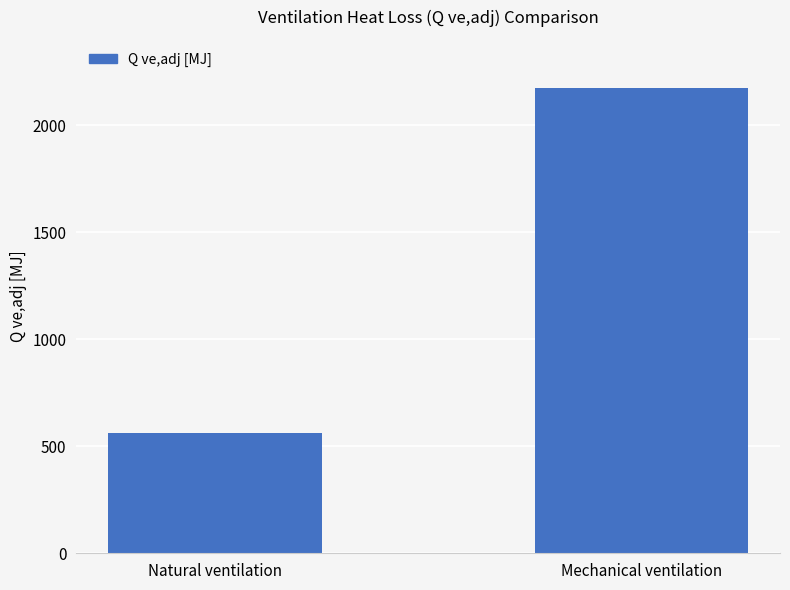

True or false: the data shows 2174.3 at Mechanical ventilation.

True